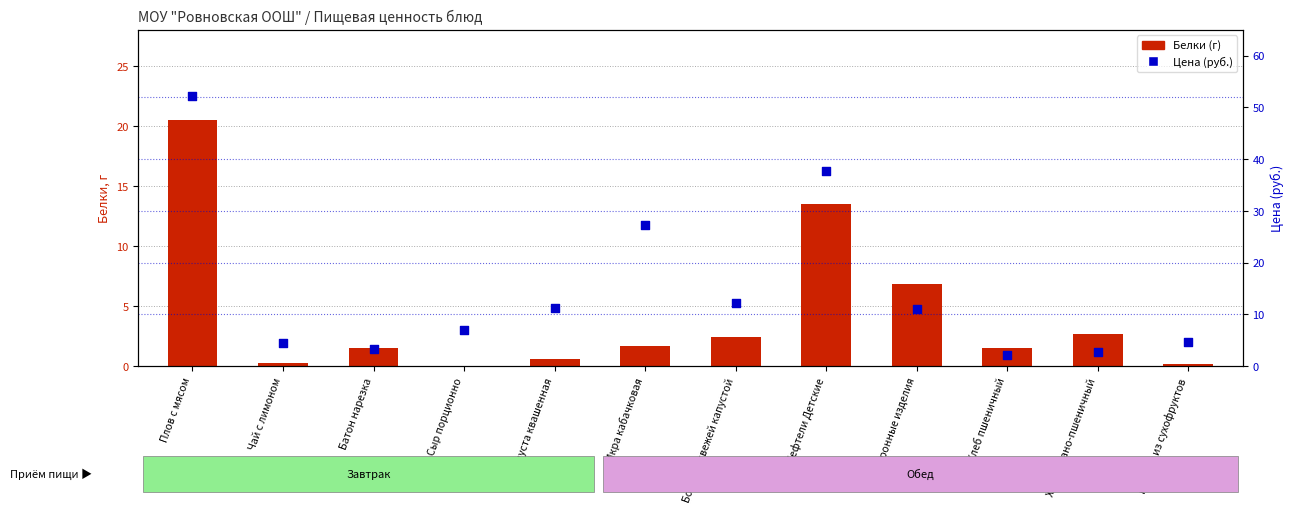

Is the value of Белки at Хлеб пшеничный greater than the value of Цена (руб.) at Тефтели Детские?

No